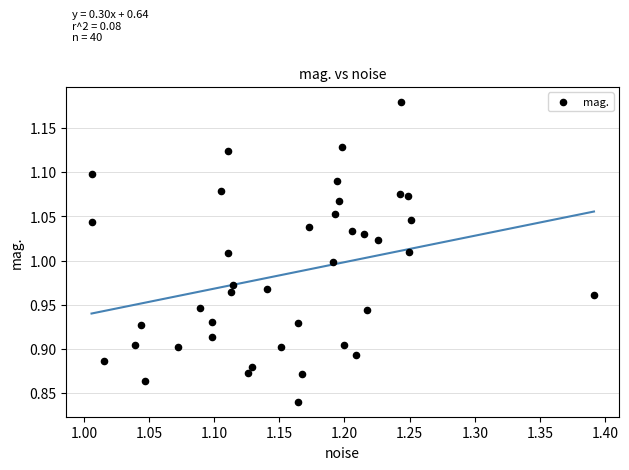

What is the range of Y values (max minus min)?

0.3